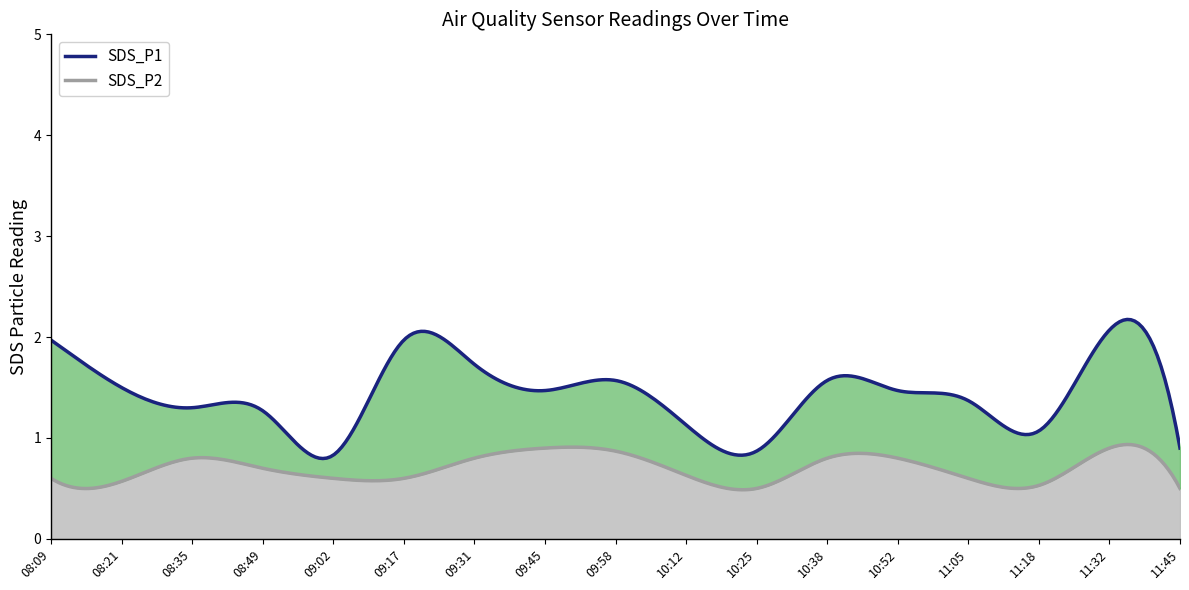

What is the maximum value for SDS_P2?

0.9